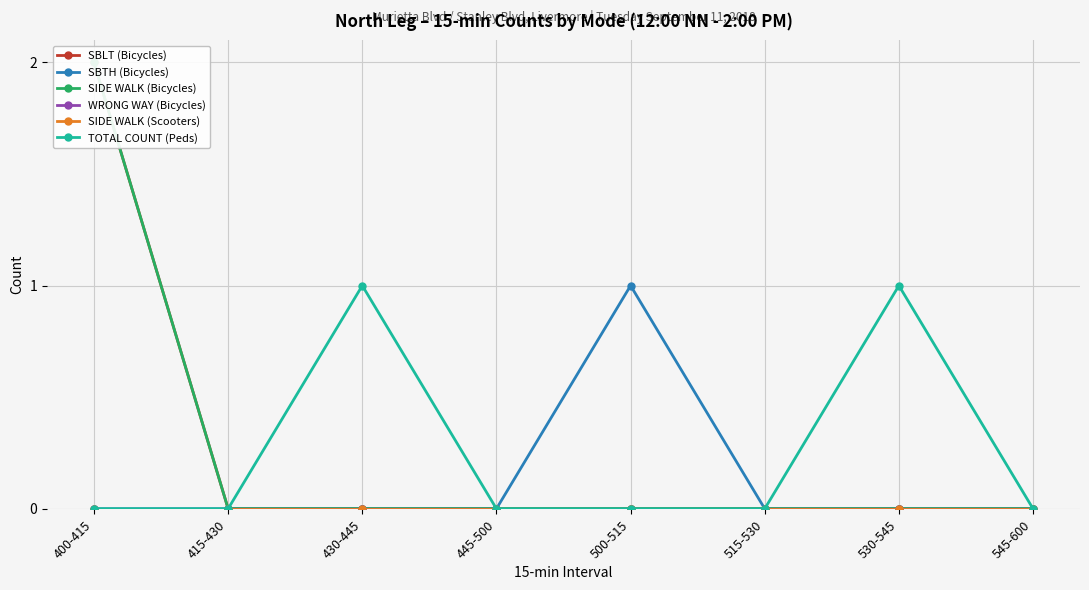

Which category has the highest value across all series?

400-415